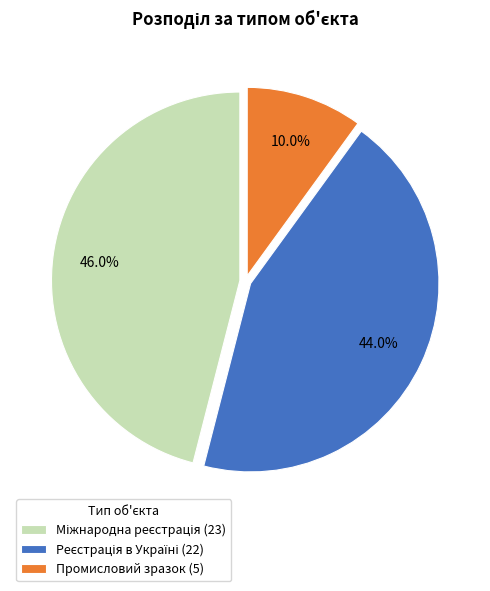

Which slice is the smallest?

Промисловий зразок (5)